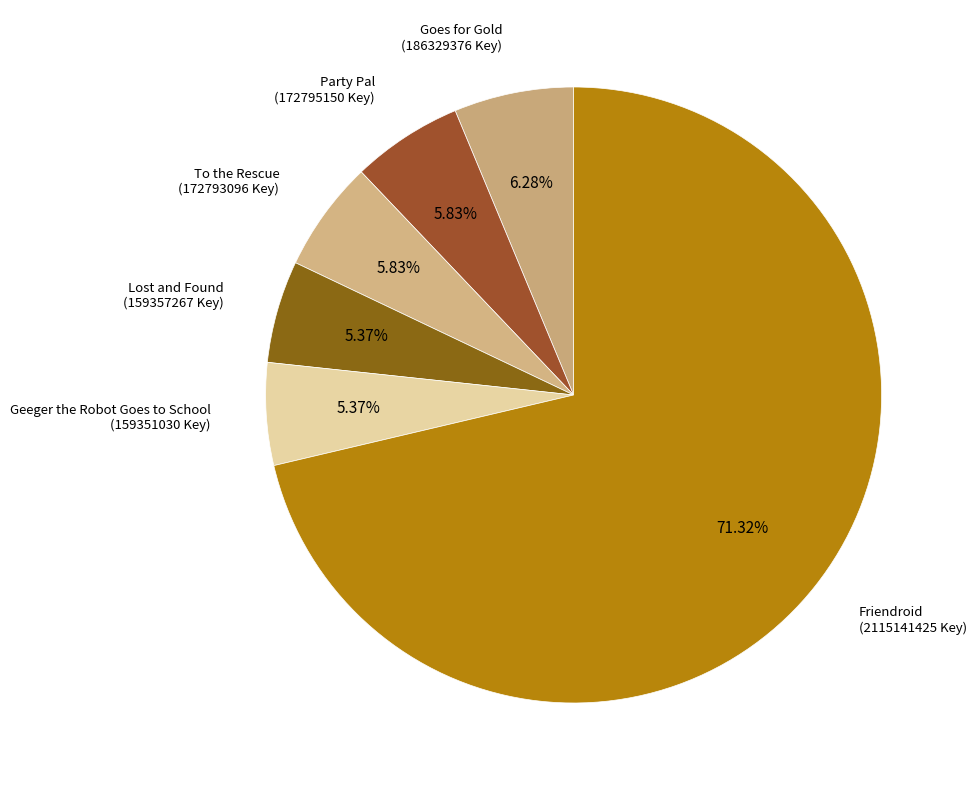

Is it true that Party Pal is 6% of the pie?

True